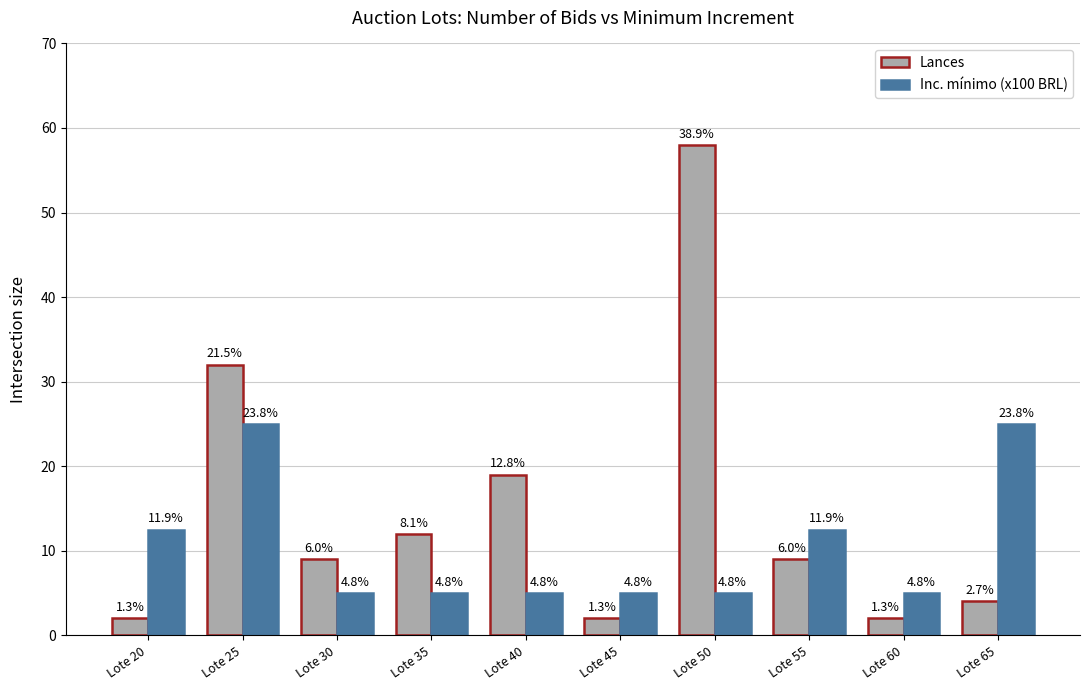

How many bars are there in total?

20